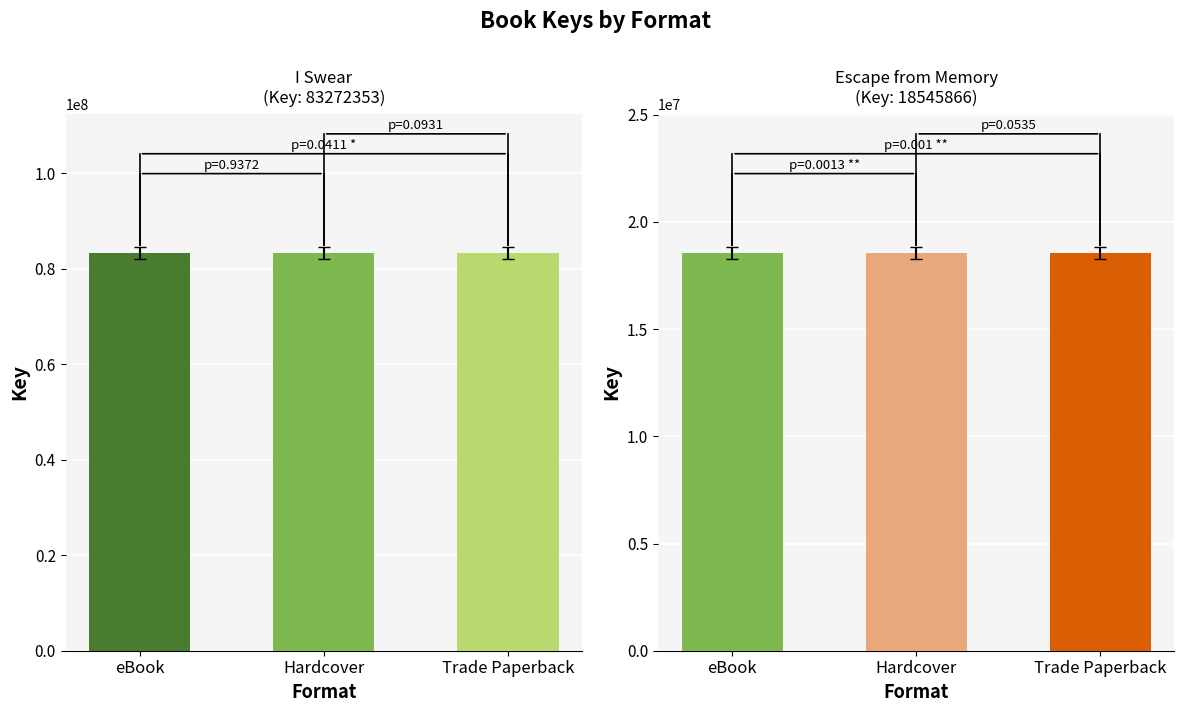

Reading left to right, what are all the values shown in this chart?

I Swear (83272353): eBook=83272353	Hardcover=83272353	Trade Paperback=83272353
Escape from Memory (18545866): eBook=18545866	Hardcover=18545866	Trade Paperback=18545866